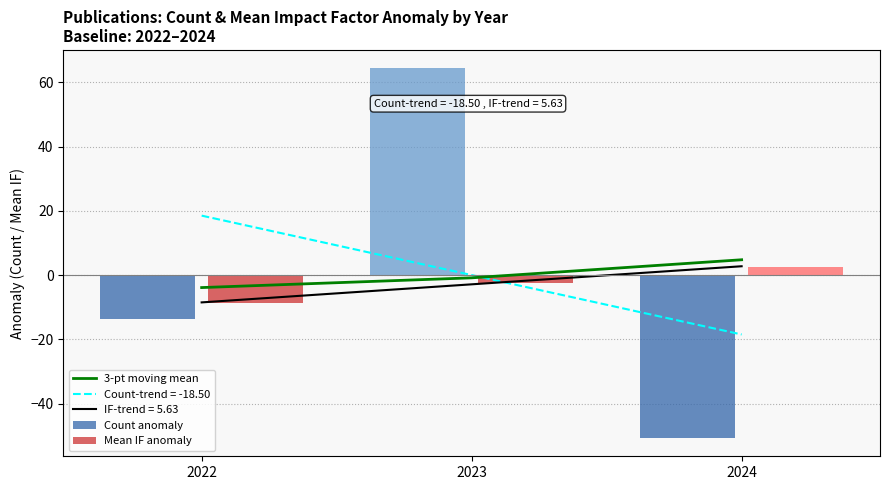

Does the chart contain stacked bars?

No